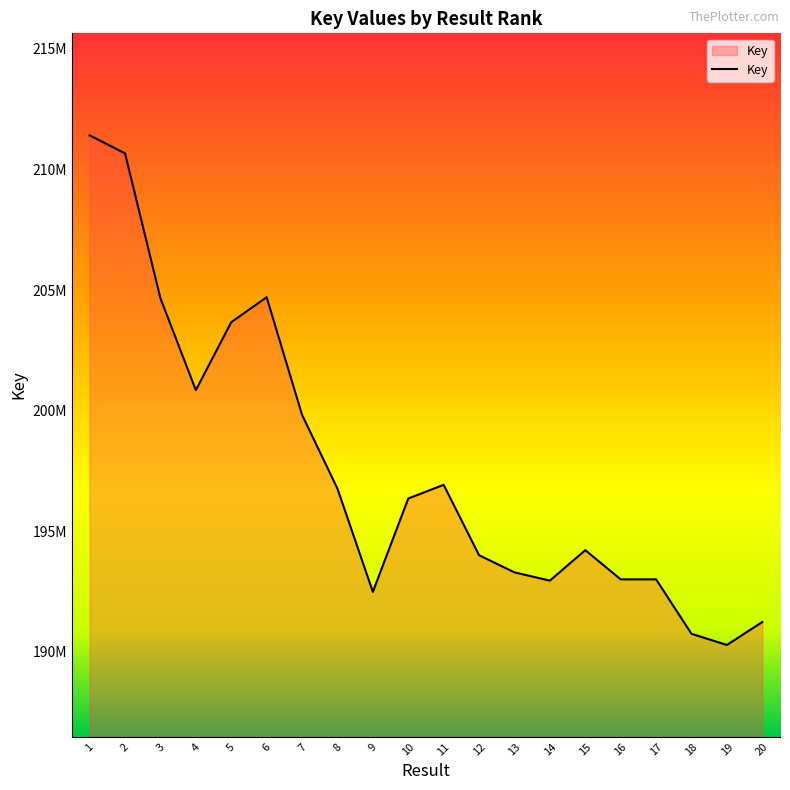

Does the chart display data point markers on the line(s)?

No